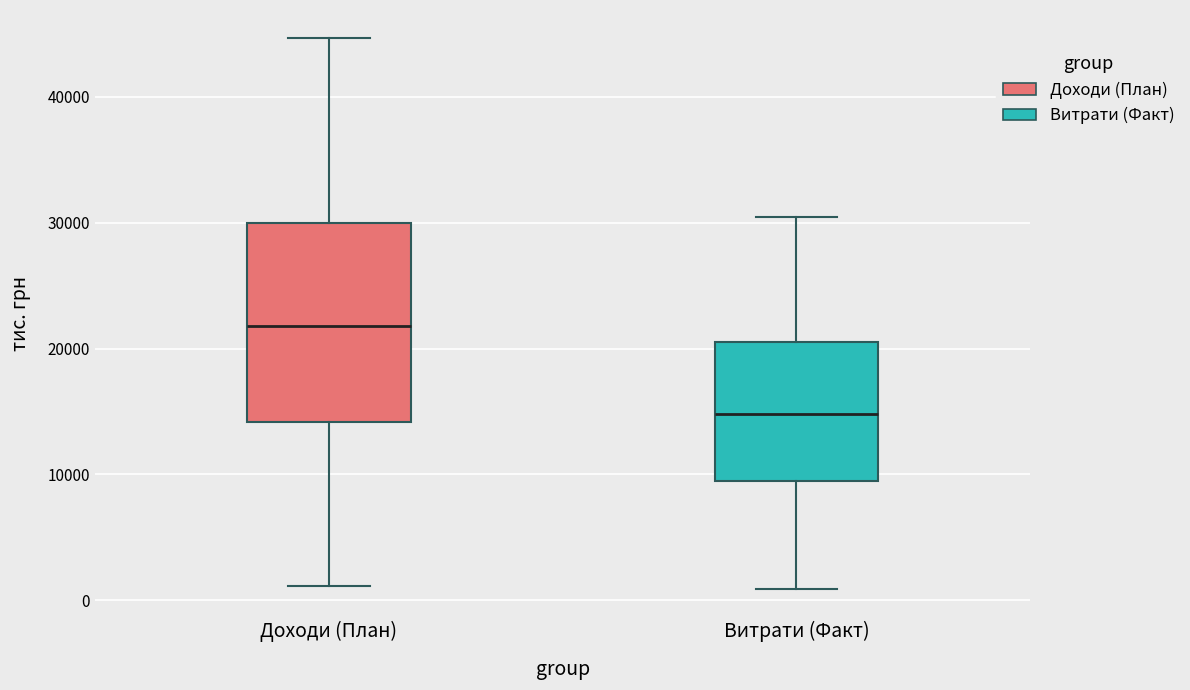

Which box has the highest median line?

Доходи (План)